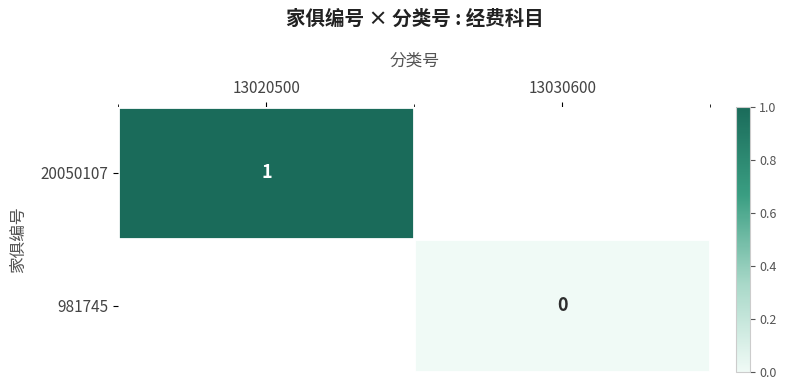

Is it true that 20050107 equals 1 at 13020500?

True